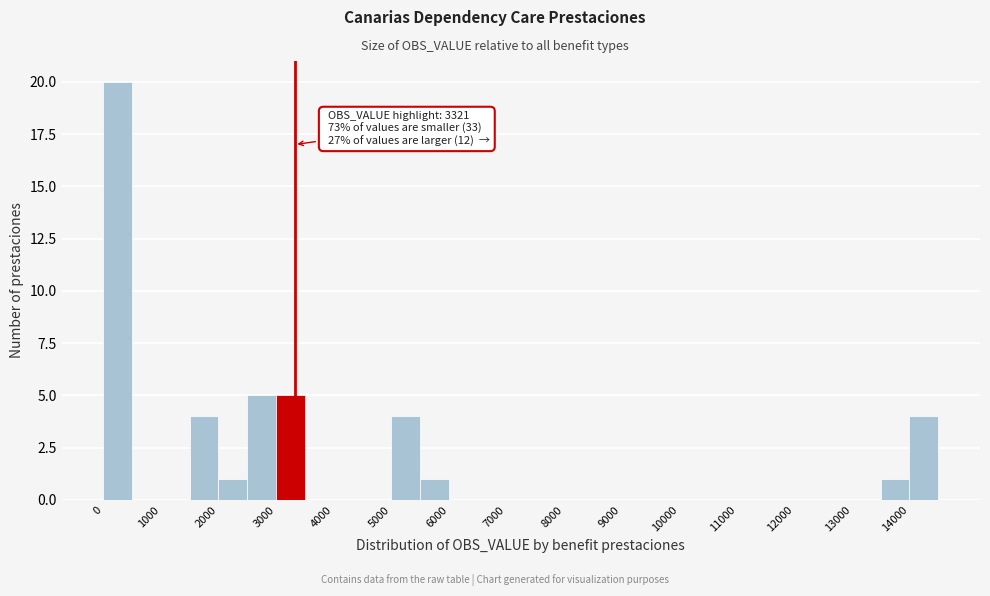

Which range on the x-axis has the tallest bar?

0 to 500